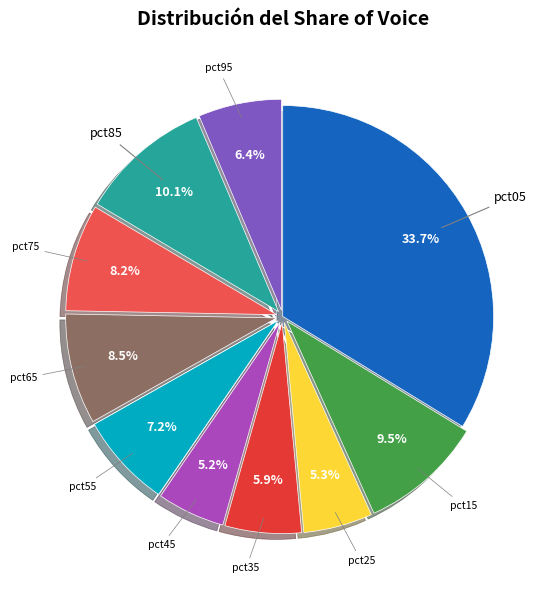

How many segments does this pie chart have?

10